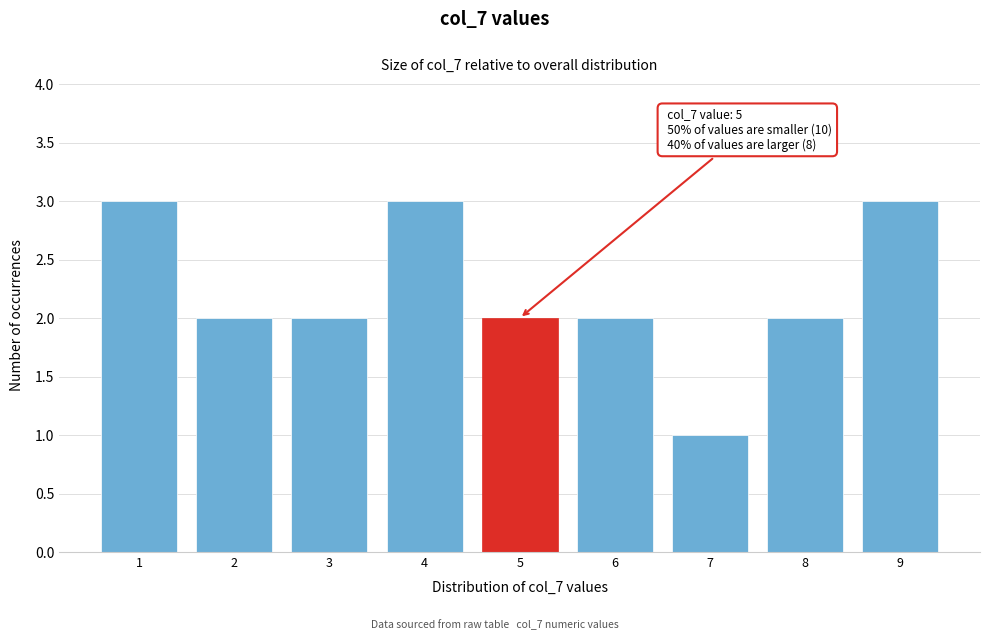

Reading left to right, extract all data points from this chart.

3	2	2	3	2	2	1	2	3